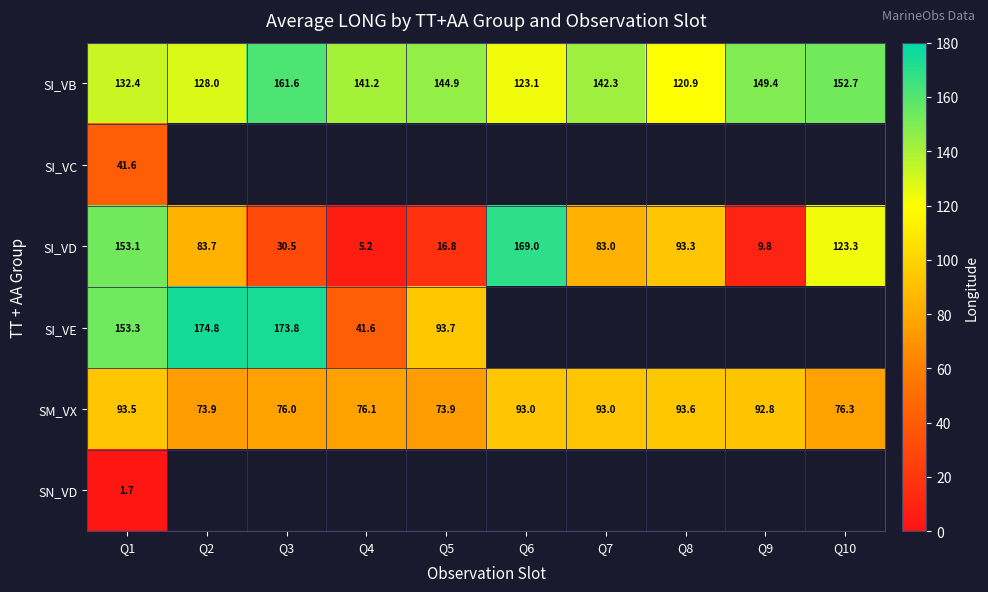

Is it true that SM_VX equals 139.4 at Q9?

False